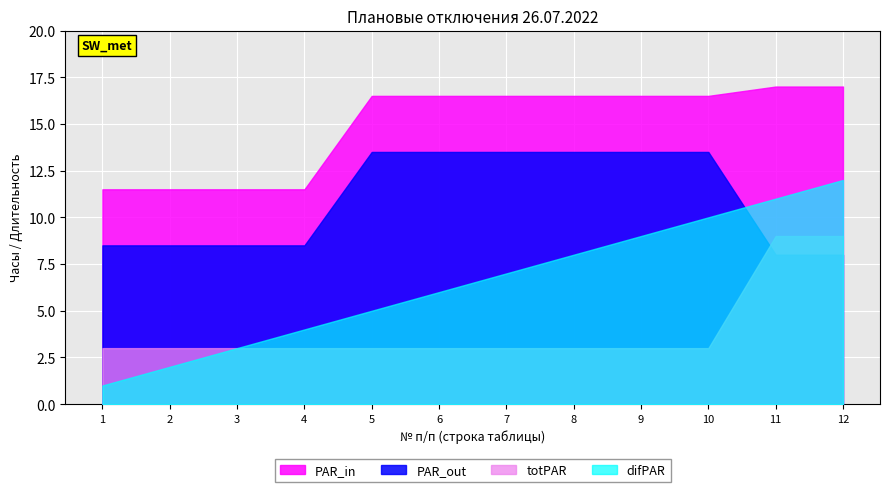

Where does the PAR_in series first go above 16?

5